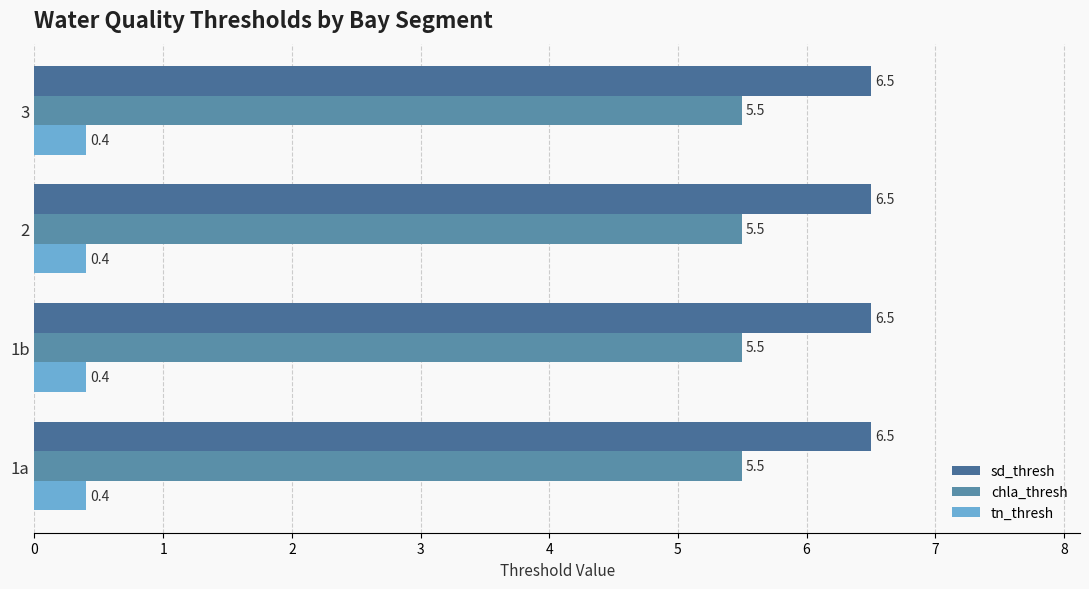

What is the label of the 4th bar from the left?

3